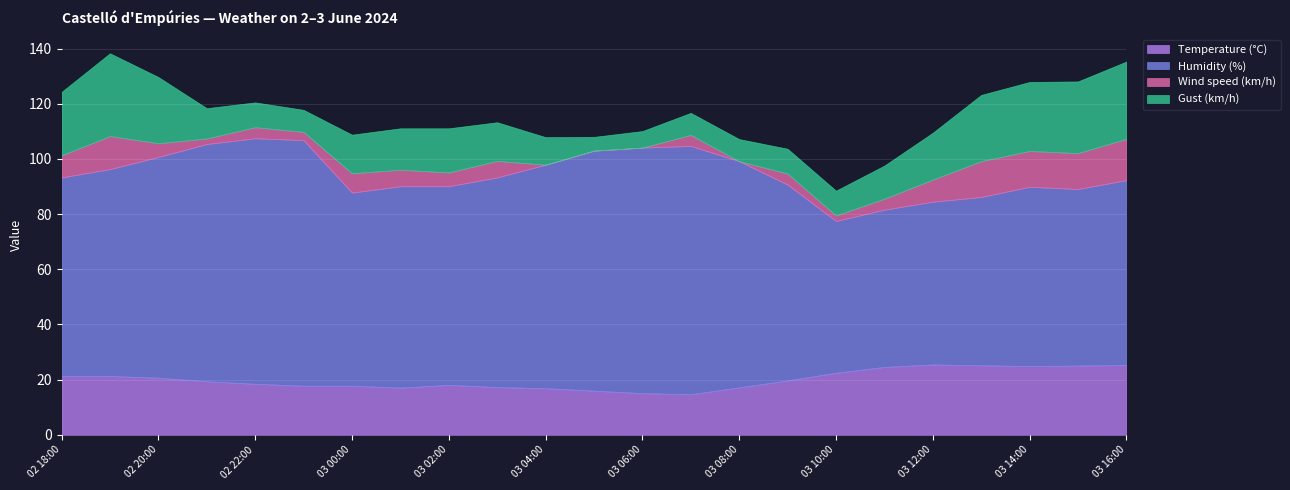

What is the label of the 14th point from the right?

03 03:00